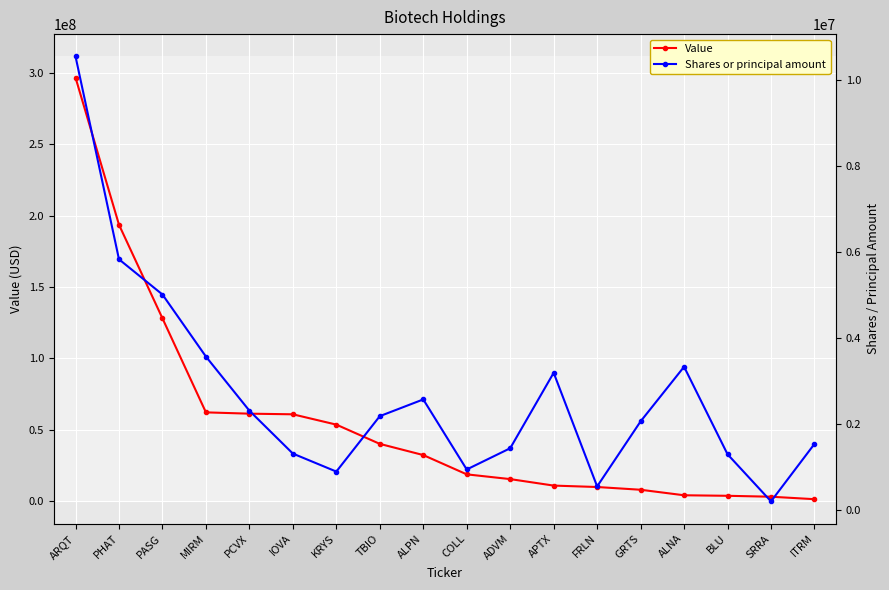

What value does the Value series have at PCVX, to the nearest 10?

61365000